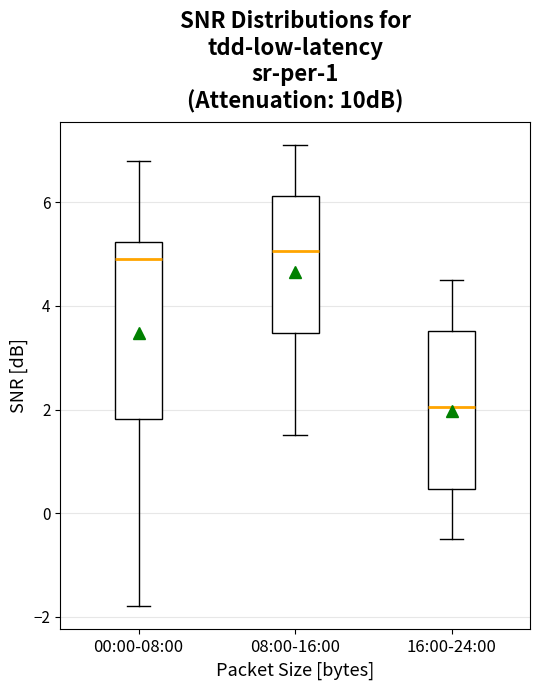

Which box is the tallest, from its lower edge to its upper edge?

00:00-08:00